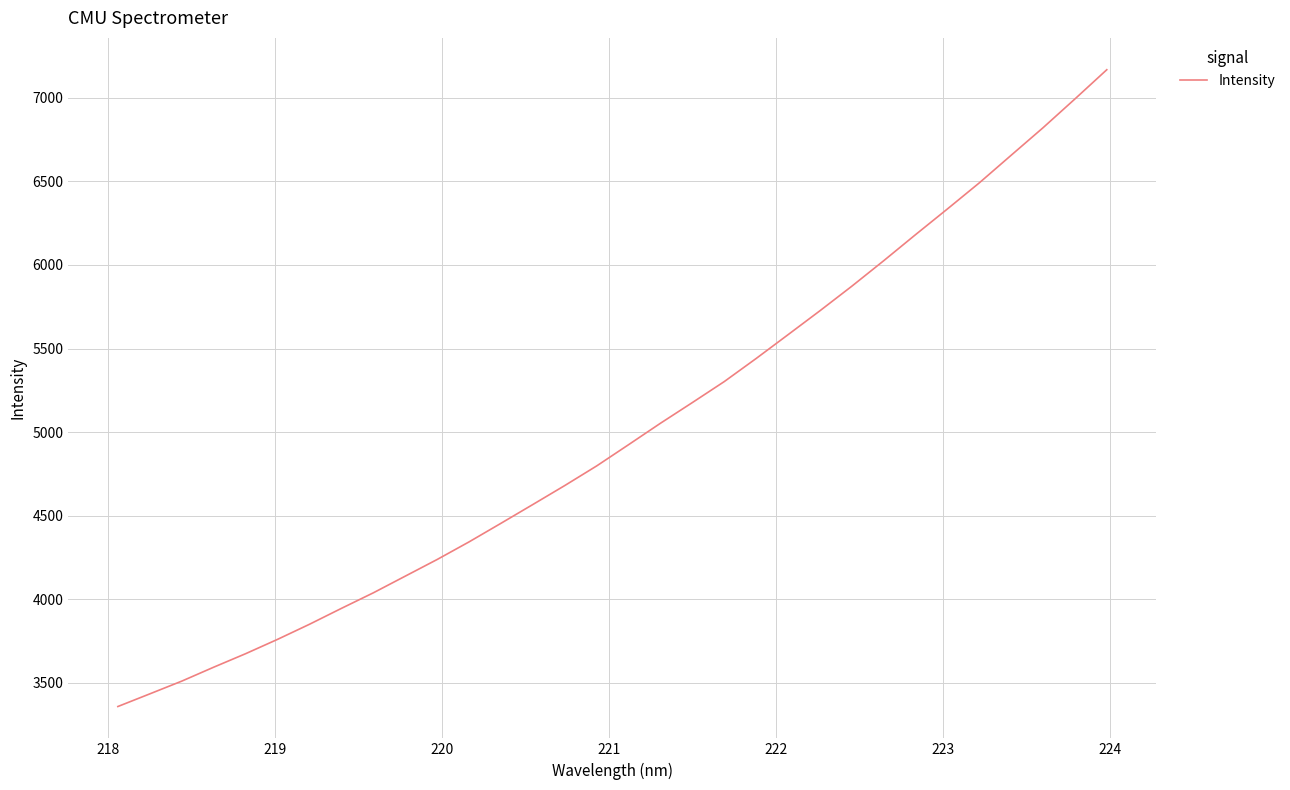

What is the average value?

5004.2